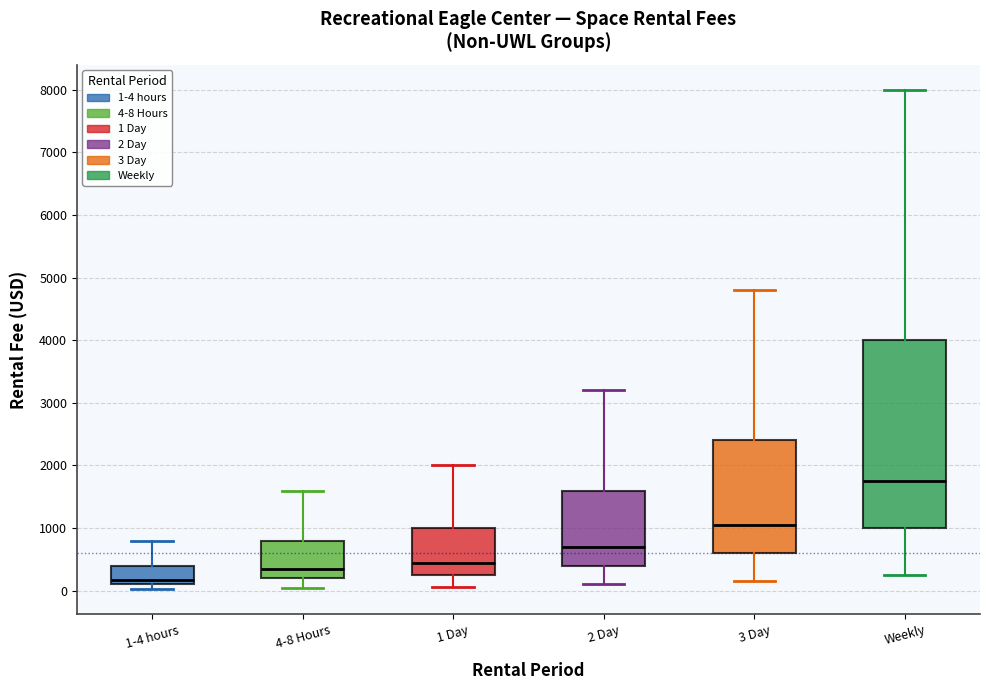

Reading left to right, transcribe this box plot: for each box, give where its median line is, the range the box spans, and where its two whiskers end, as read against the y-axis. The values are not printed on the chart, so give them approximately, as read against the axis.

1-4 hours: median 200, box 100 to 400, whiskers 0 to 800
4-8 Hours: median 400, box 200 to 800, whiskers 100 to 1600
1 Day: median 400, box 300 to 1000, whiskers 100 to 2000
2 Day: median 700, box 400 to 1600, whiskers 100 to 3200
3 Day: median 1100, box 600 to 2400, whiskers 200 to 4800
Weekly: median 1800, box 1000 to 4000, whiskers 300 to 8000